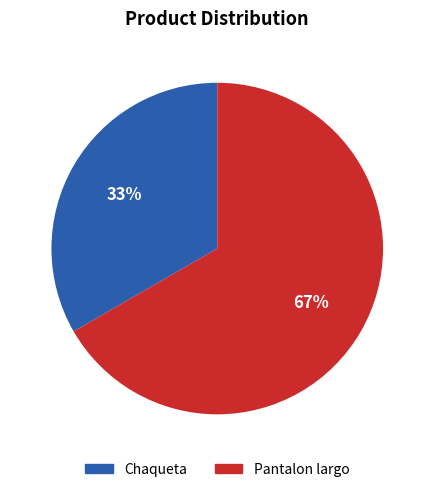

Count the number of slices in the pie.

2